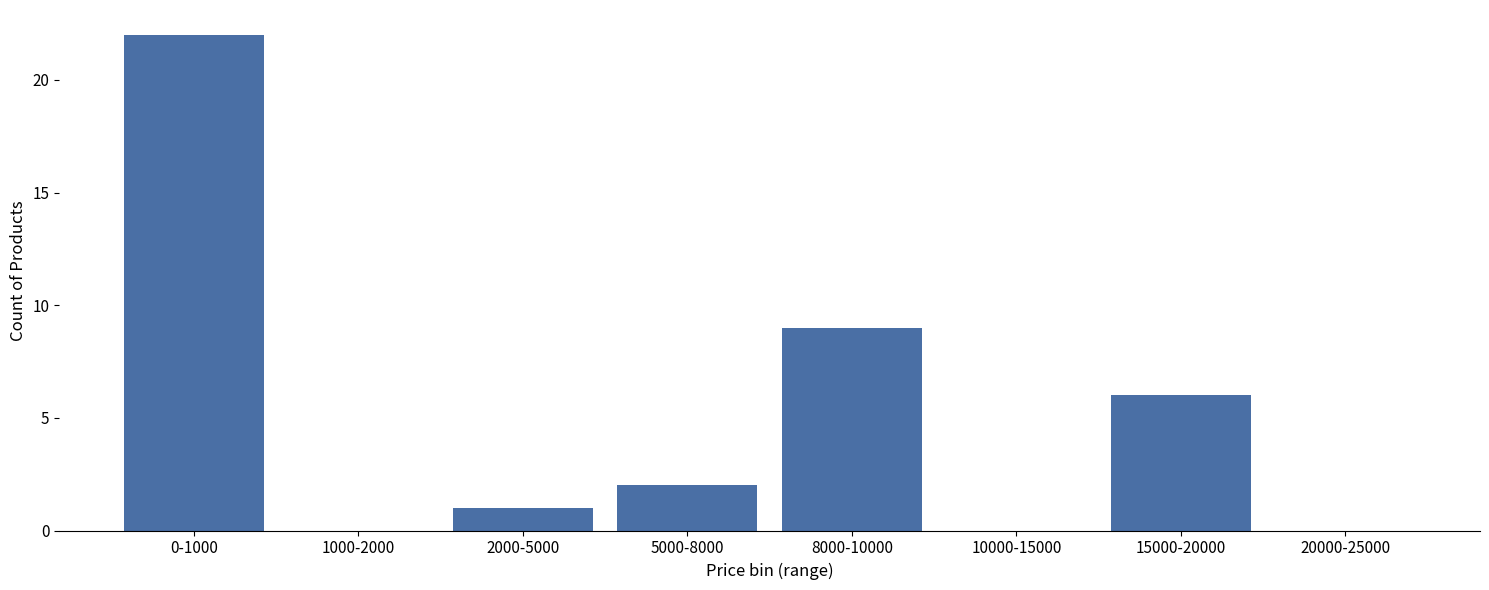

Reading left to right, what are all the values shown in this chart?

0-1000=22	1000-2000=0	2000-5000=1	5000-8000=2	8000-10000=9	10000-15000=0	15000-20000=6	20000-25000=0